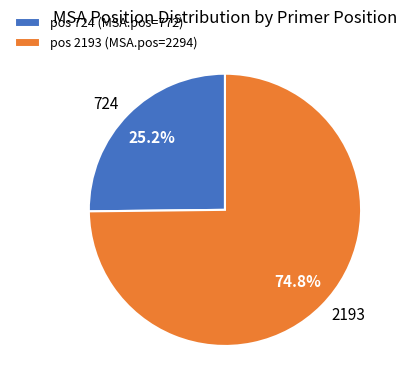

Between pos 2193 (MSA.pos=2294) and pos 724 (MSA.pos=772), which is larger?

pos 2193 (MSA.pos=2294)